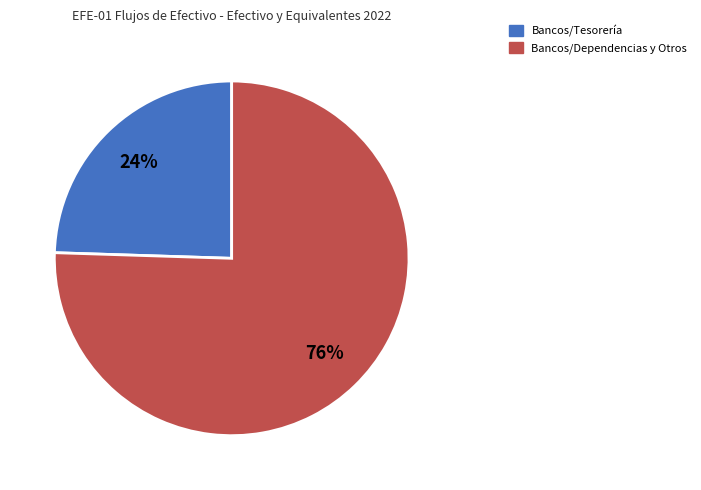

To the nearest percent, what is the average slice percentage?

50%